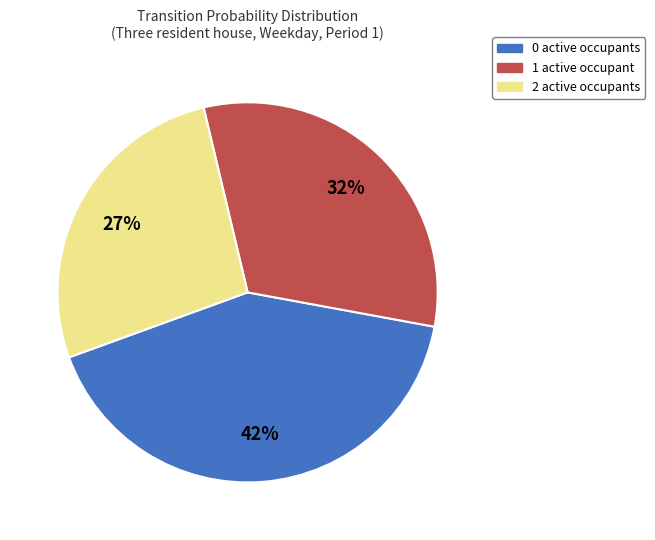

Between 0 active occupants and 2 active occupants, which is larger?

0 active occupants